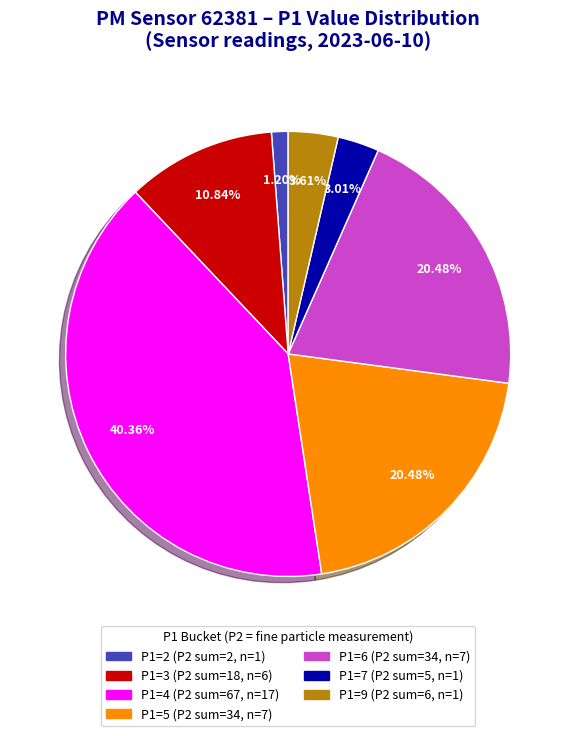

Does any single category account for the majority?

No